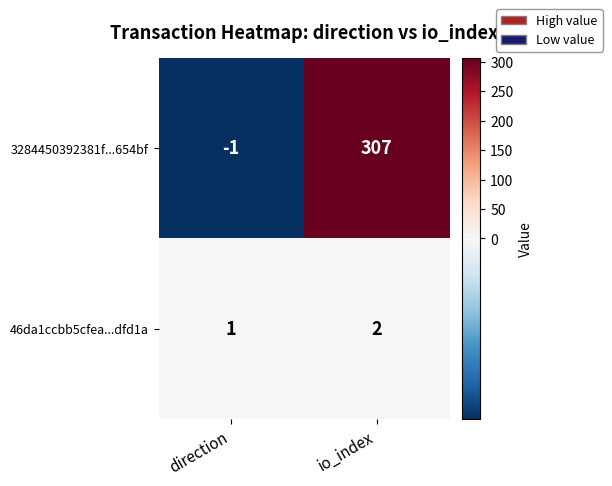

Rank the series by their maximum value, from highest to lowest.

3284450392381f...654bf, 46da1ccbb5cfea...dfd1a